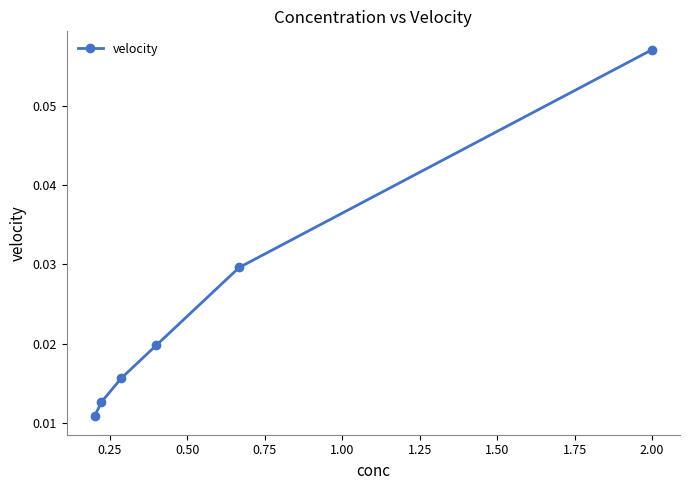

True or false: the data has more than 1 interior local peaks.

False